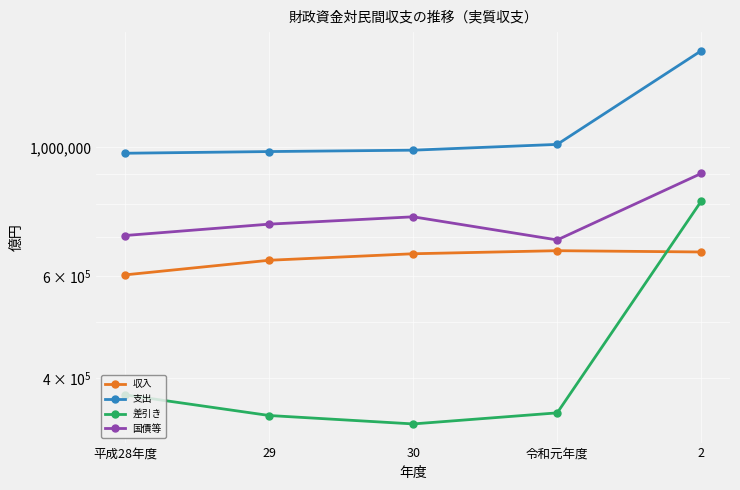

What is the label of the 2nd point from the left?

29